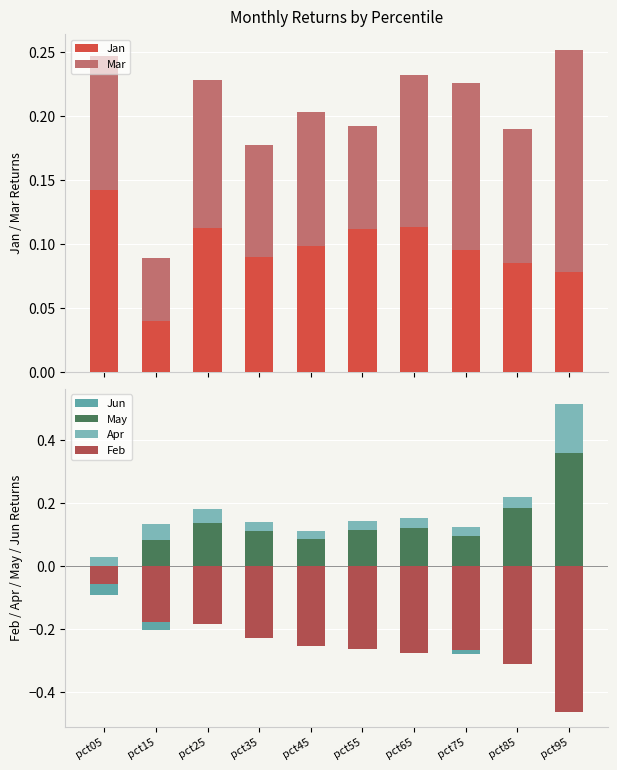

How many bars are there in each group?

6